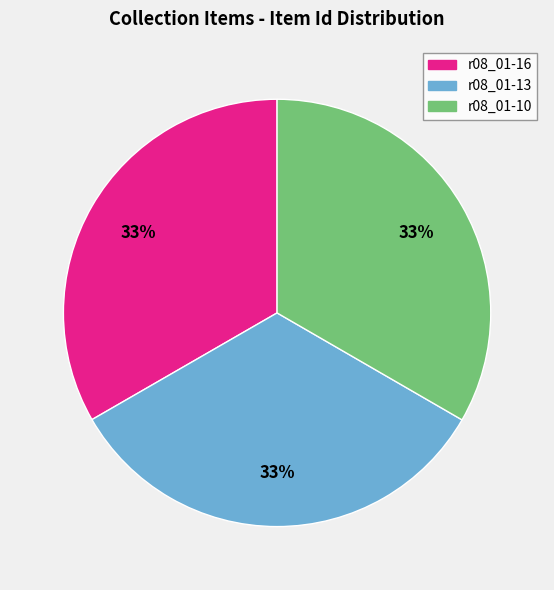

What is the ratio of the value at r08_01-10 to the value at r08_01-16?

1.0